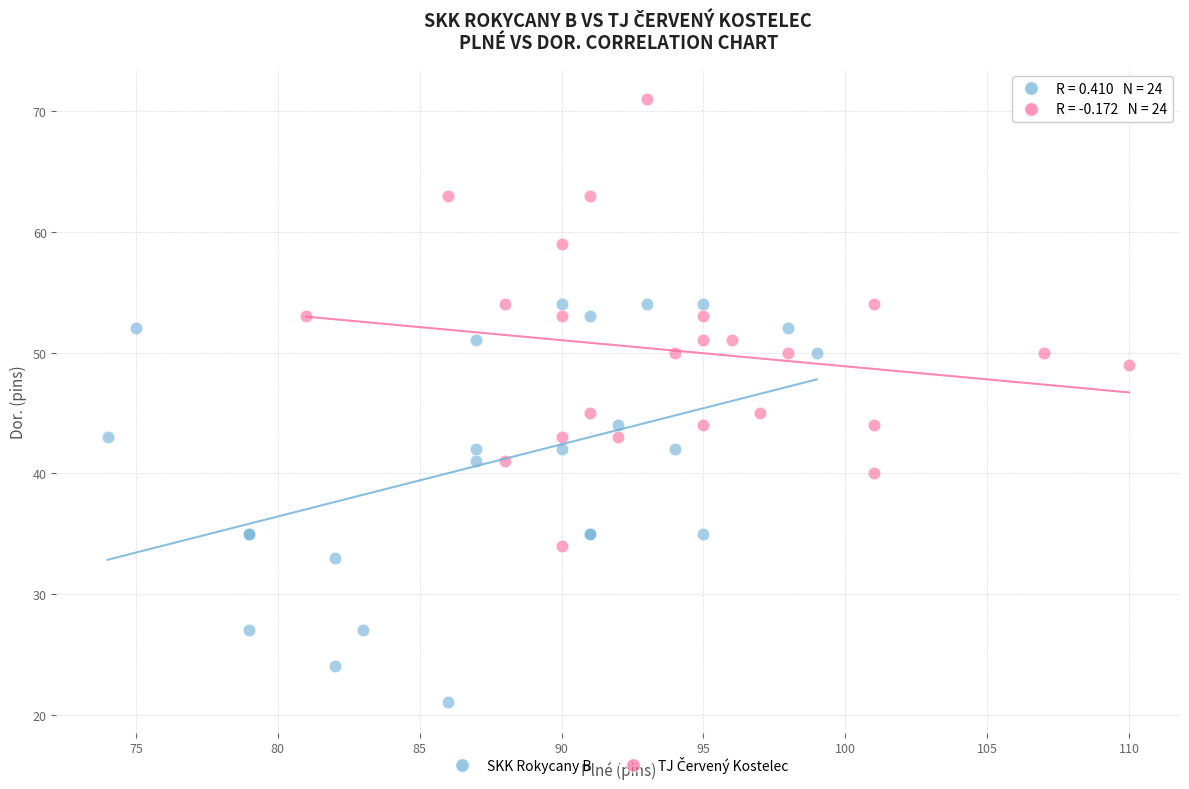

Which series contains the lowest Y value?

SKK Rokycany B